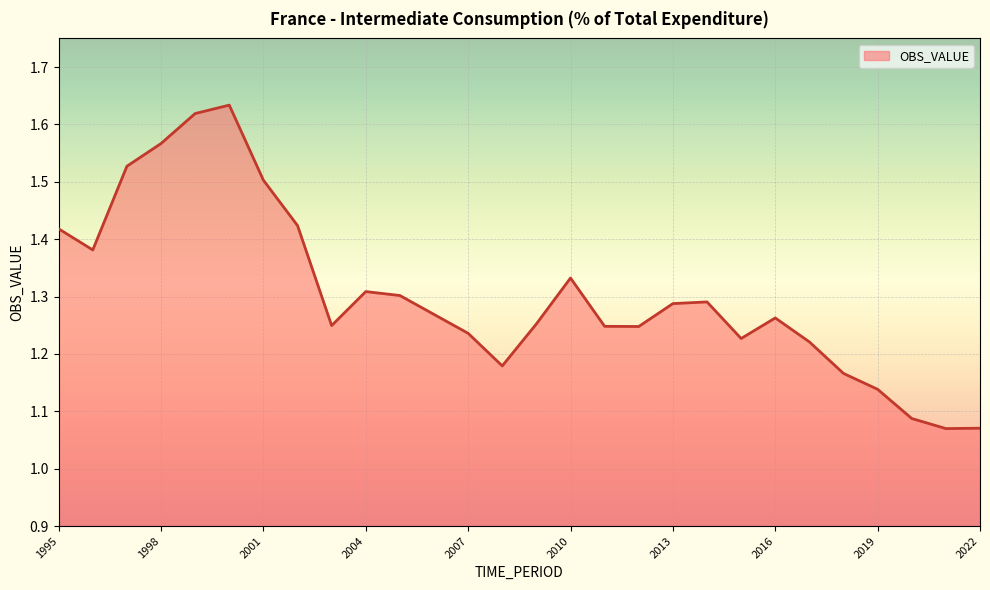

What is the sum of all values?

36.5